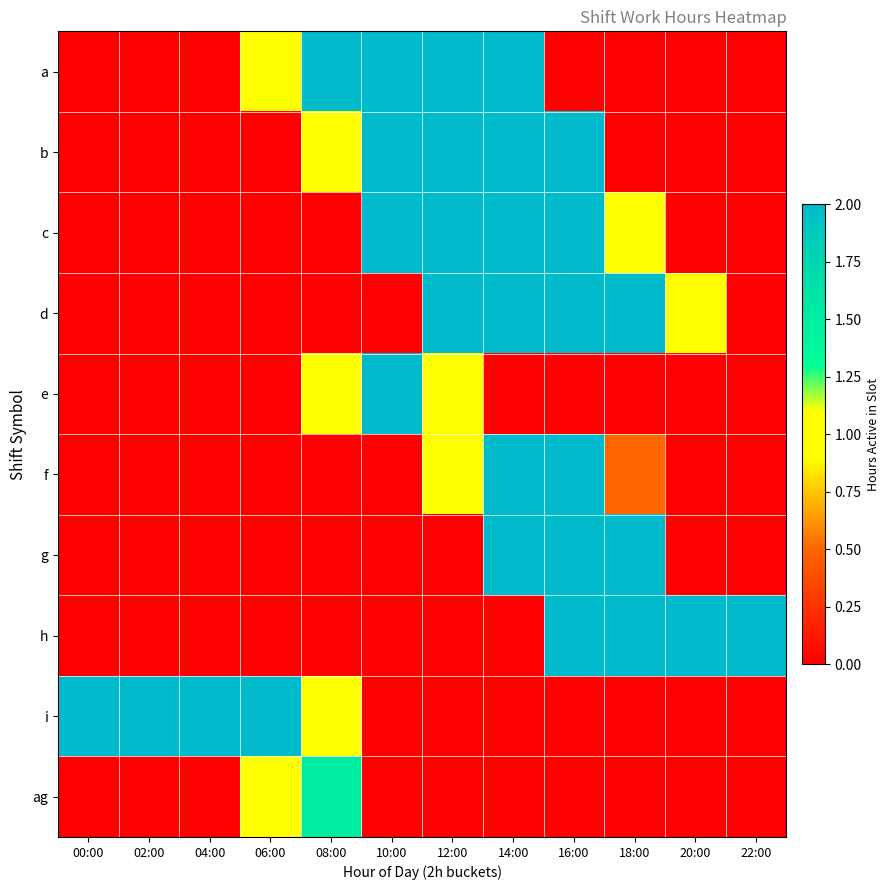

Which label corresponds to the smallest value in the chart?

00:00